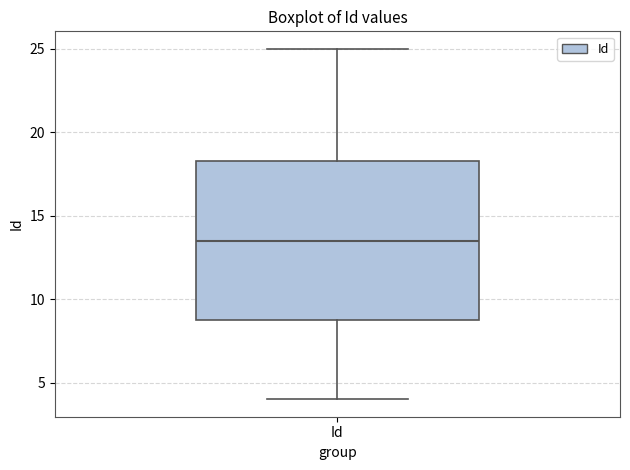

Read this box plot against the y-axis: the position of the median line, the range covered by the box, and the ends of both whiskers. The values are not printed on the chart, so give them approximately, as read against the axis.

median 13.5, box 9.0 to 18.5, whiskers 4.0 to 25.0